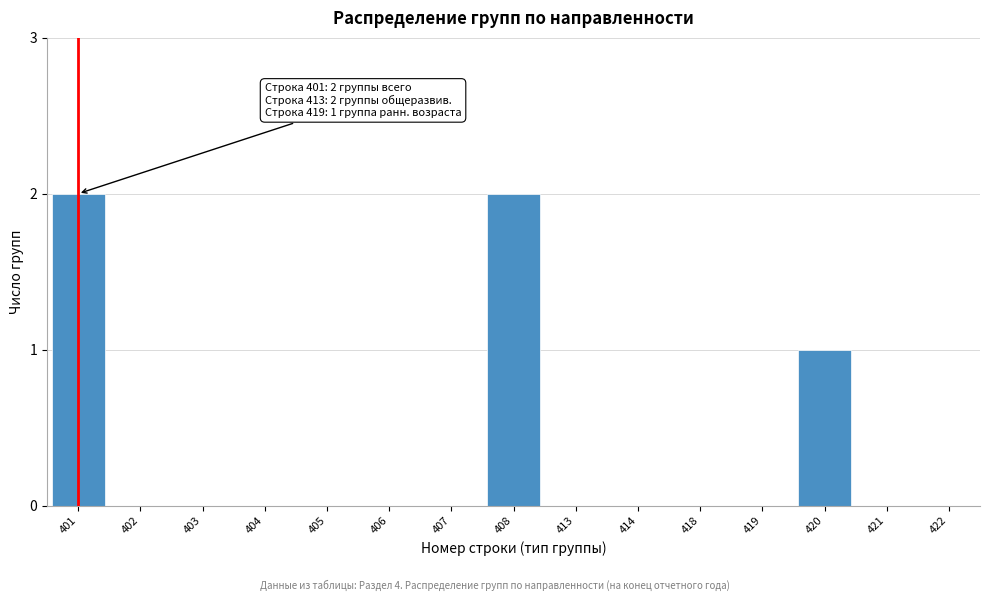

Reading left to right, list all the values displayed in this chart.

401=2	402=0	403=0	404=0	405=0	406=0	407=0	408=2	413=0	414=0	418=0	419=0	420=1	421=0	422=0